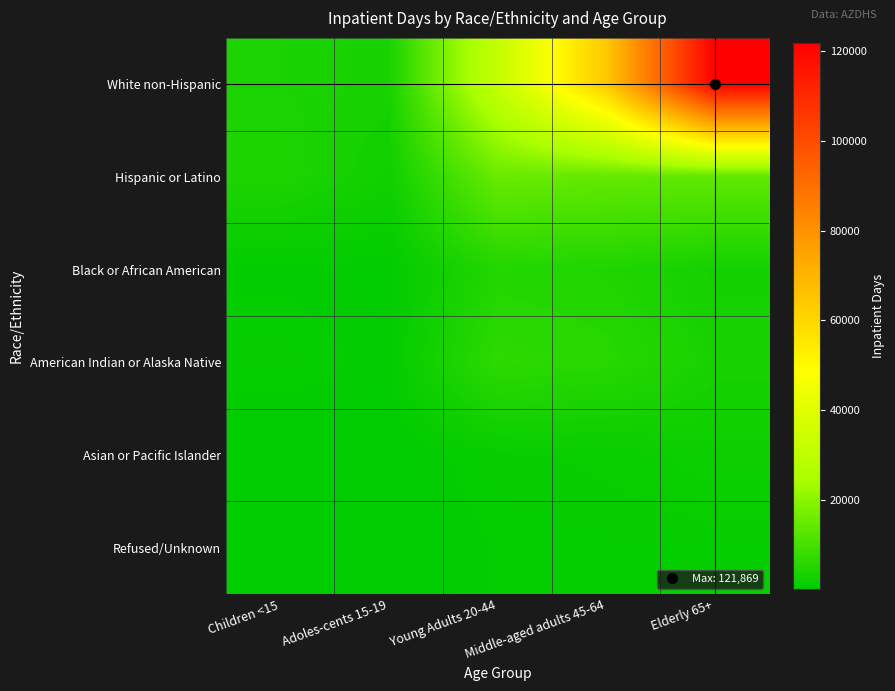

Rank the series by their maximum value, from highest to lowest.

White non-Hispanic, Hispanic or Latino, American Indian or Alaska Native, Black or African American, Asian or Pacific Islander, Refused/Unknown